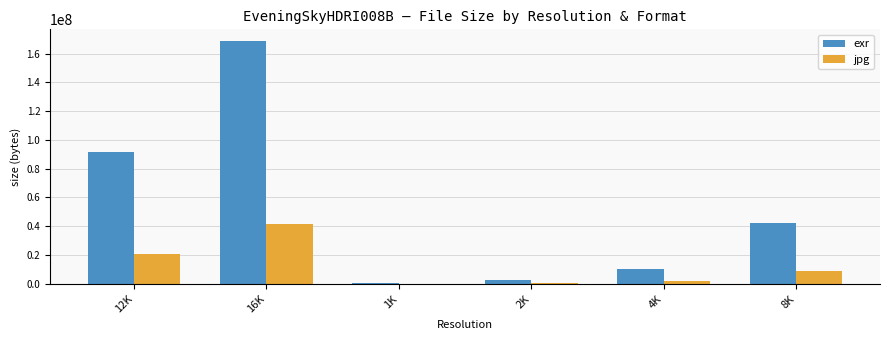

What is the difference between the jpg values at 1K and 16K?

41305795